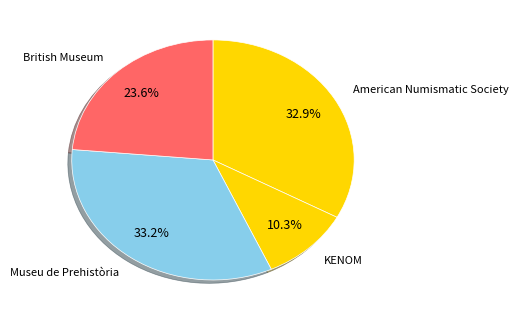

To the nearest percent, what is the average slice percentage?

25%